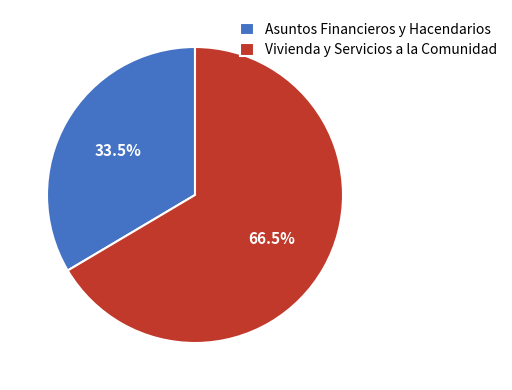

To the nearest percent, what is the difference between the largest and smallest slice percentages?

33%